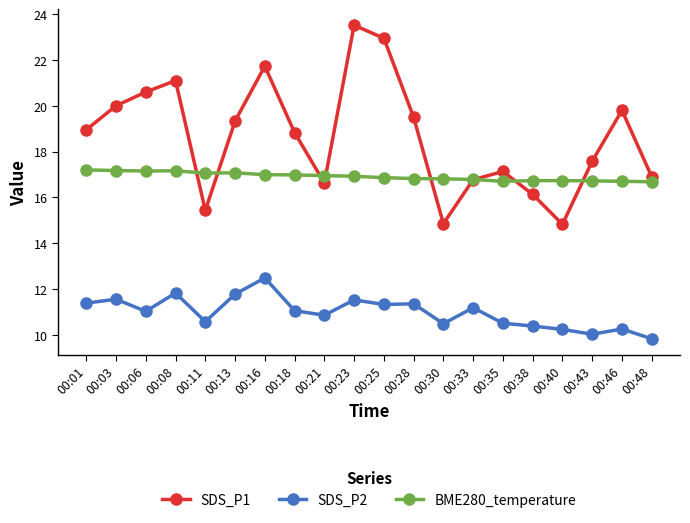

Read the SDS_P1 value at 00:43.

17.6